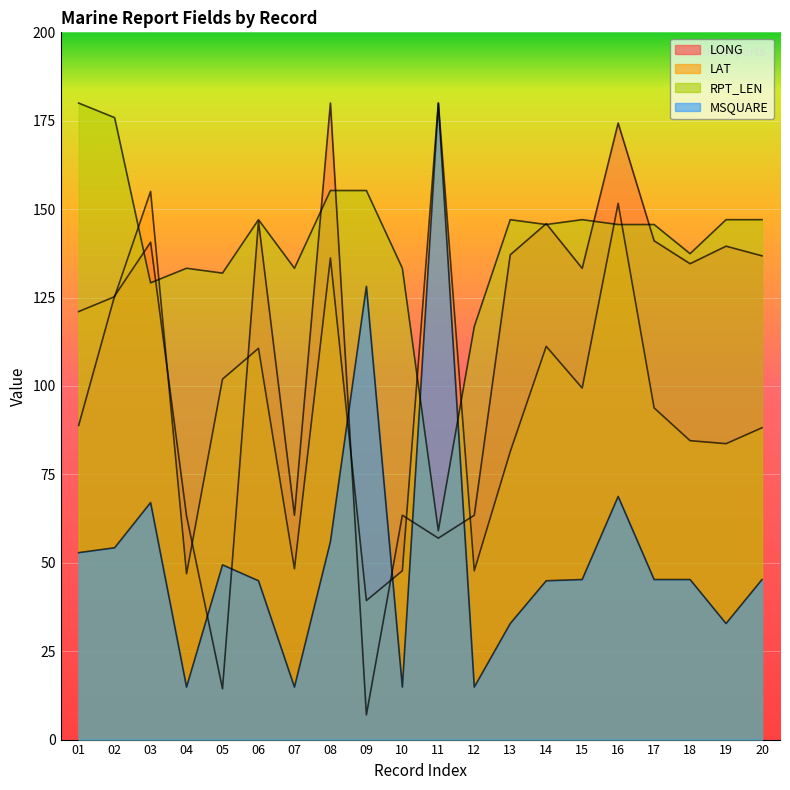

Which series has the widest spread of values?

LONG